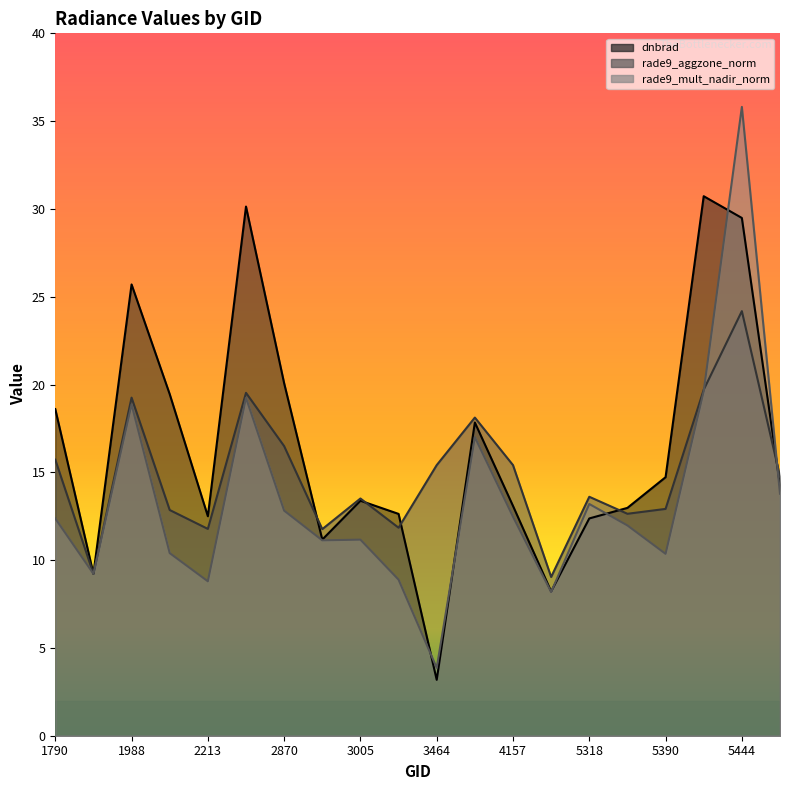

What is the maximum value for rade9_mult_nadir_norm?

35.8